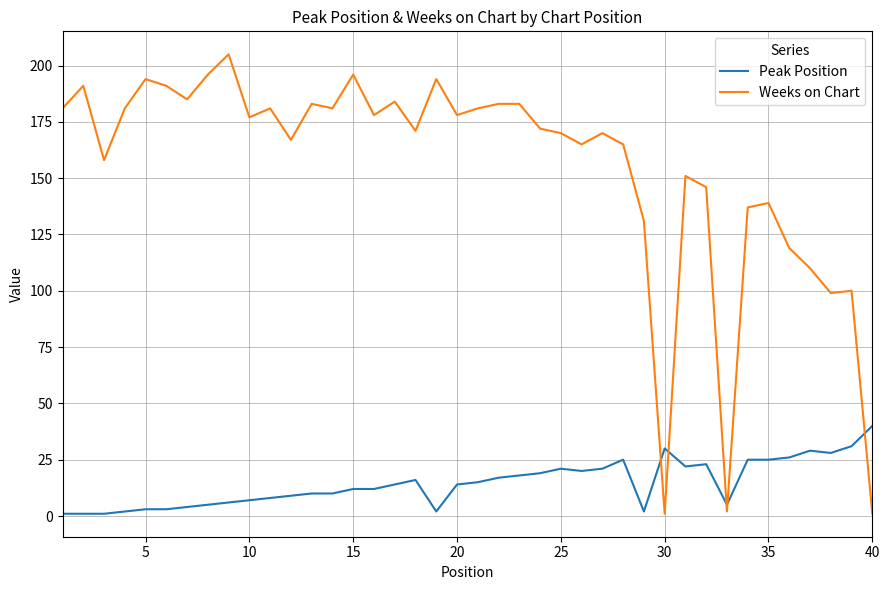

True or false: Weeks on Chart and Peak Position intersect in this chart.

True